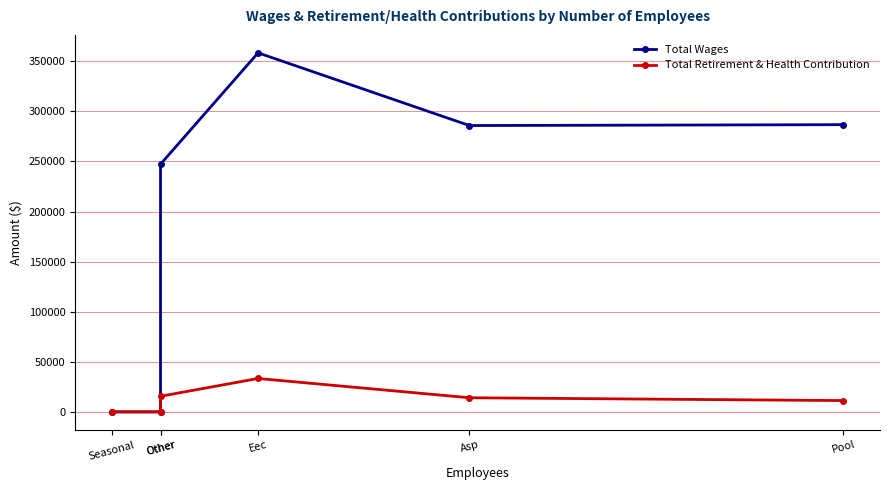

At which label does Total Wages first exceed 285822?

Eec